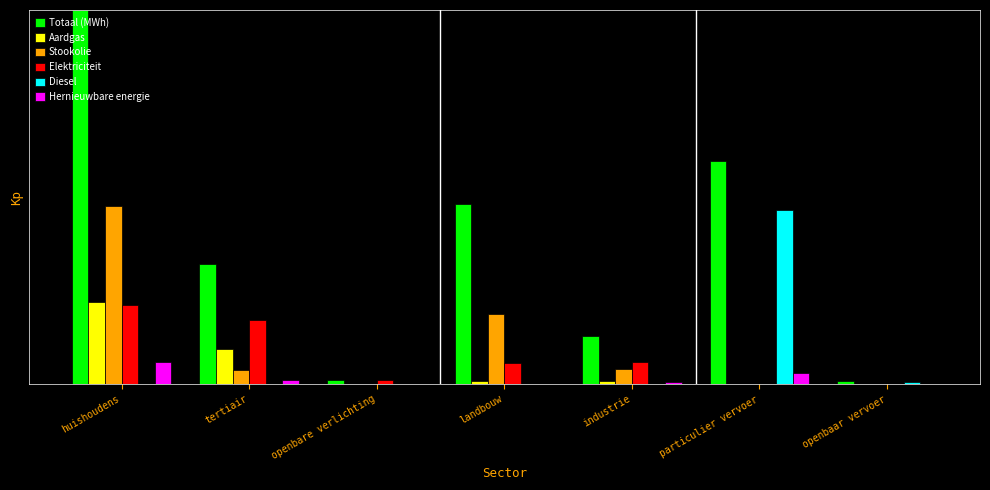

Are the bars horizontal?

No